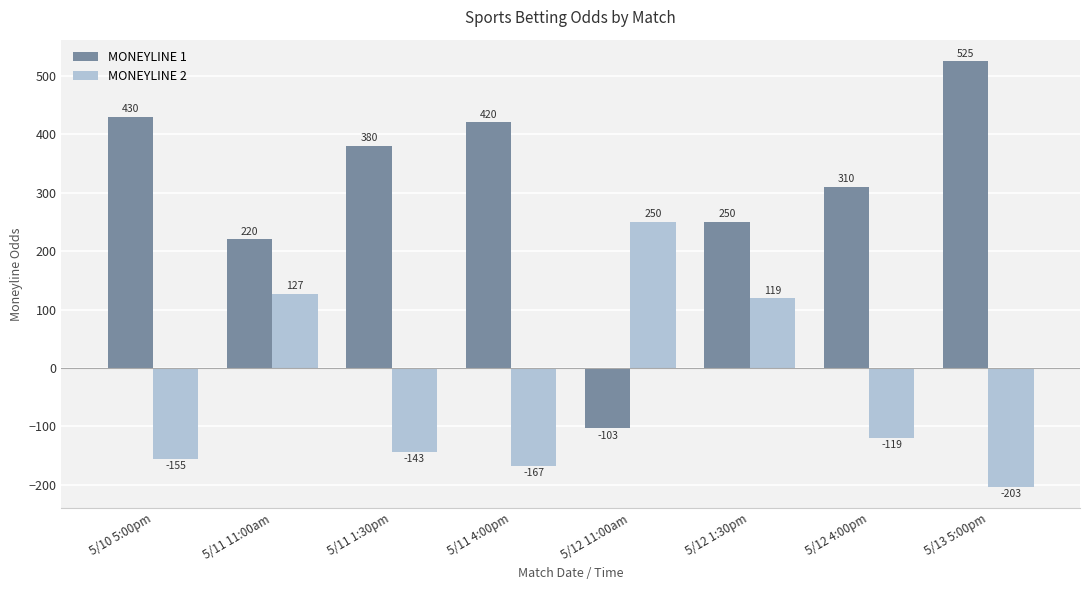

What is the spread (max minus min) of values at 5/12 4:00pm?

429